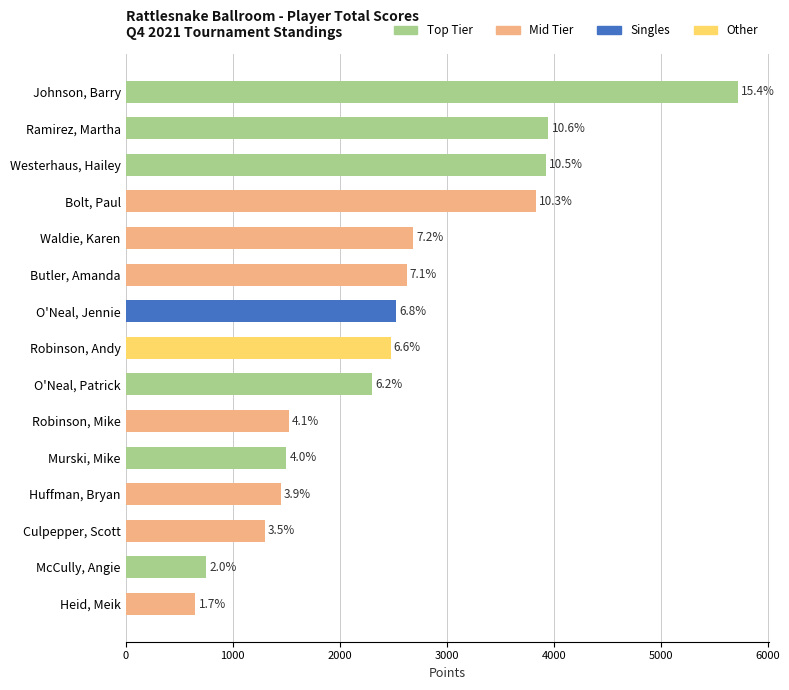

Does the chart contain any negative values?

No